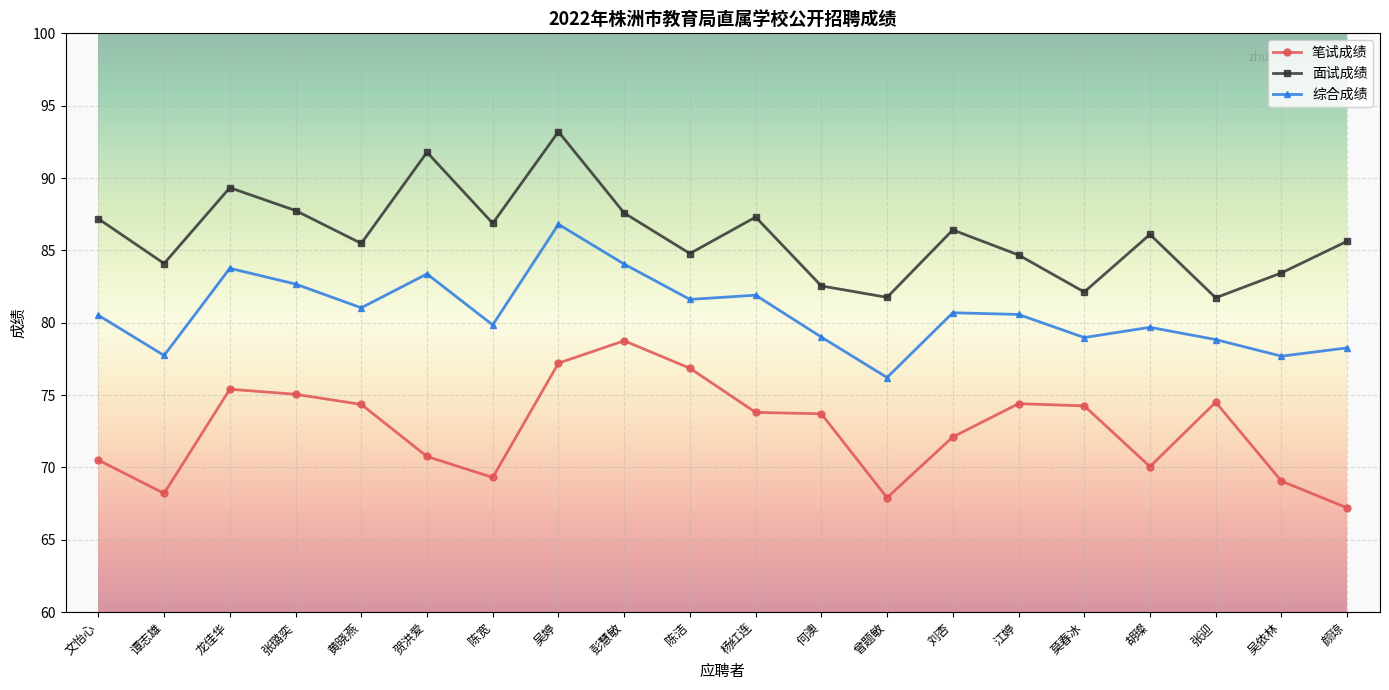

Rank the series by their maximum value, from highest to lowest.

面试成绩, 综合成绩, 笔试成绩